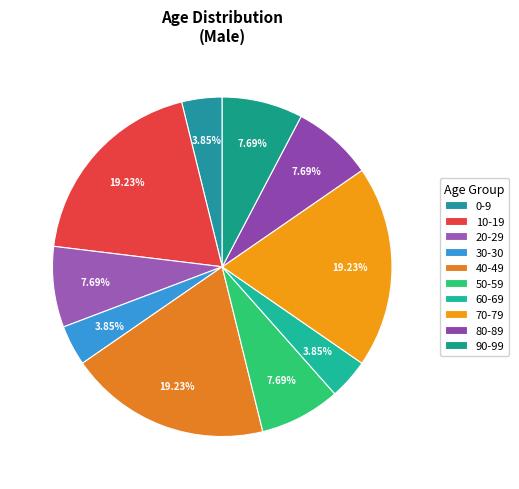

The 10-19 slice represents 14% of the pie. True or false?

False